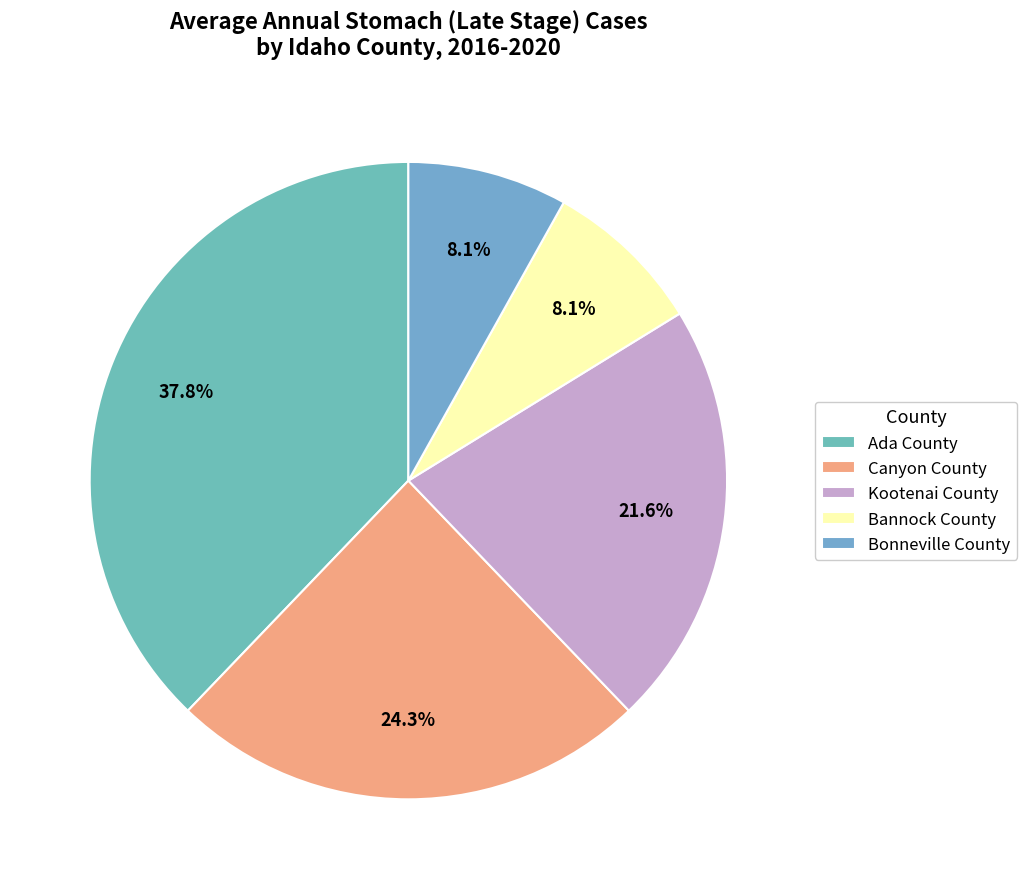

Rank the categories by value from lowest to highest.

Bannock County, Bonneville County, Kootenai County, Canyon County, Ada County